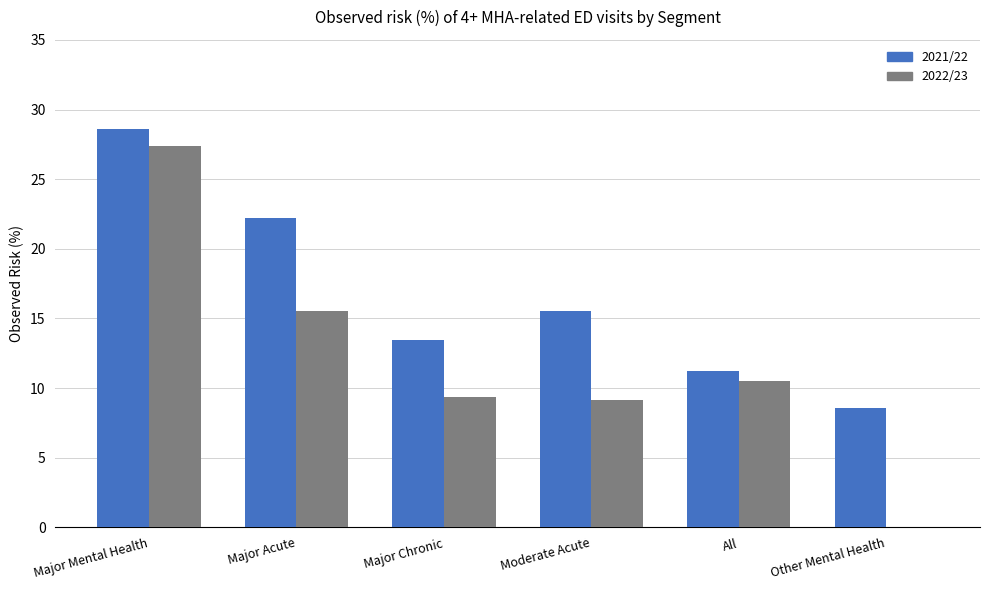

Reading left to right, list all the values displayed in this chart.

2021/22: 28.6	22.2	13.5	15.5	11.2	8.6
2022/23: 27.4	15.5	9.4	9.2	10.5	0.0